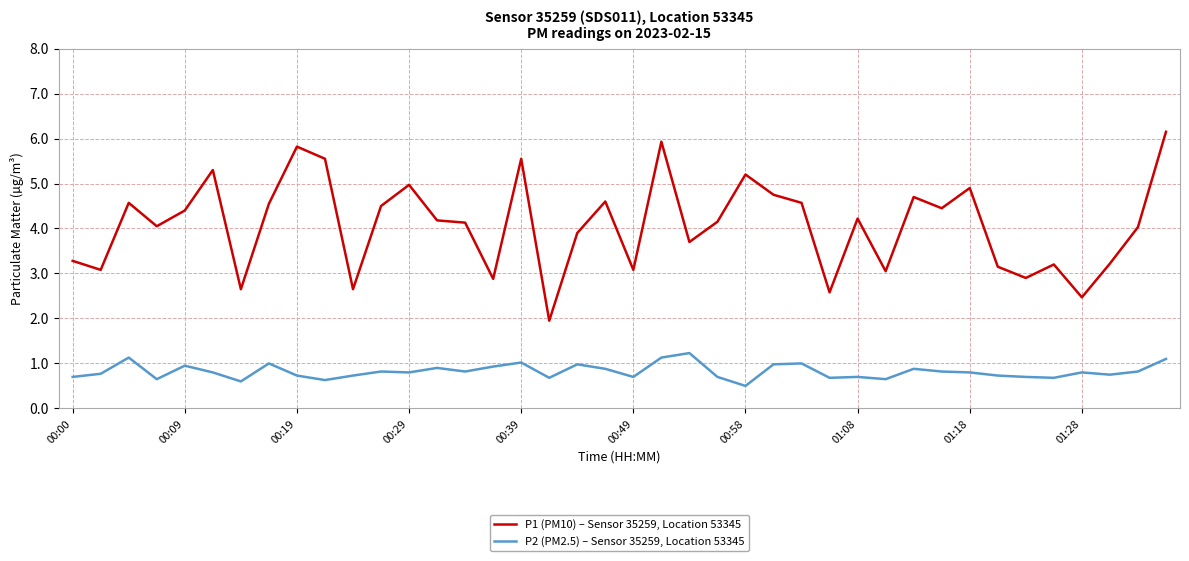

True or false: P2 (PM2.5) – Sensor 35259, Location 53345 and P1 (PM10) – Sensor 35259, Location 53345 cross at least once.

False